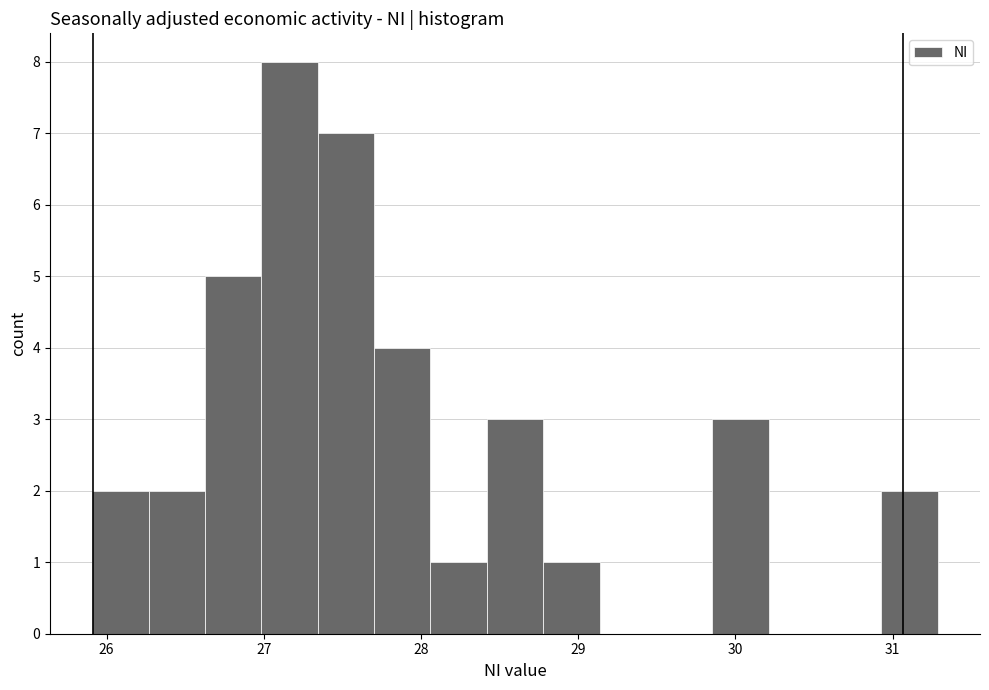

Read against the x-axis, roughly where is the centre of the tallest bar?

27.2